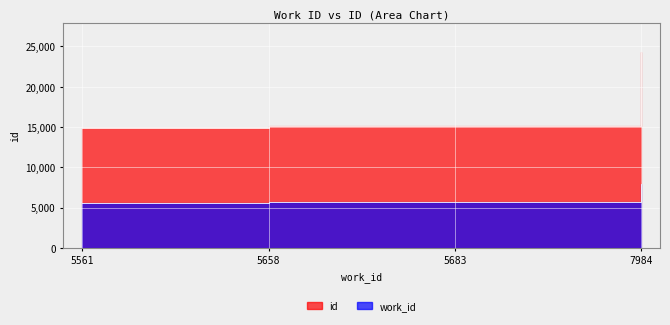

At how many categories does at least one series exceed 6201?

4